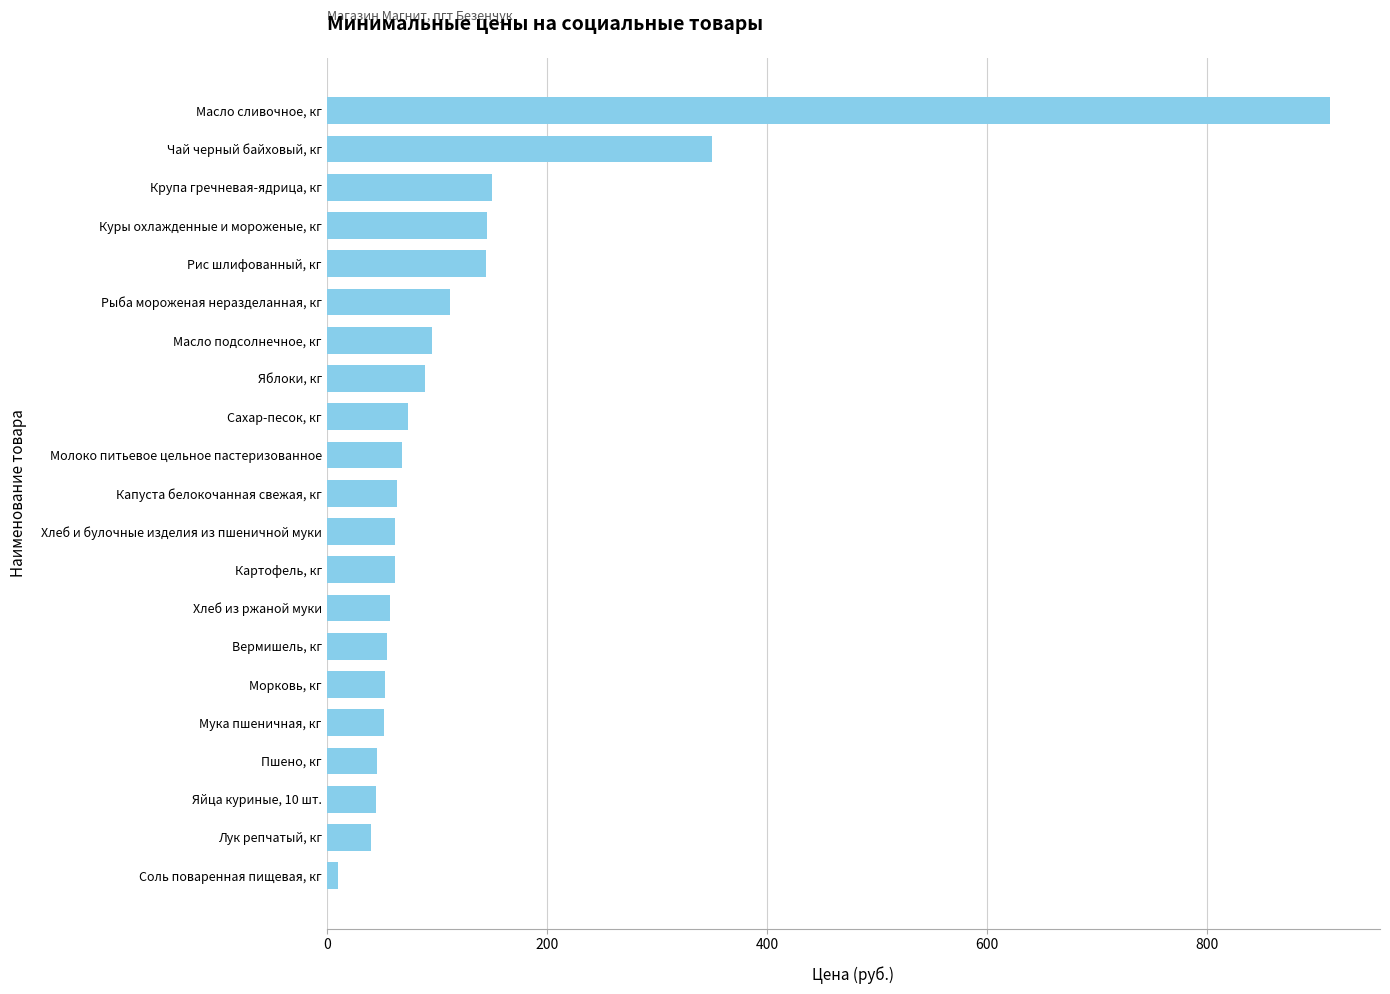

Between Хлеб из ржаной муки and Рис шлифованный, кг, which is larger?

Рис шлифованный, кг